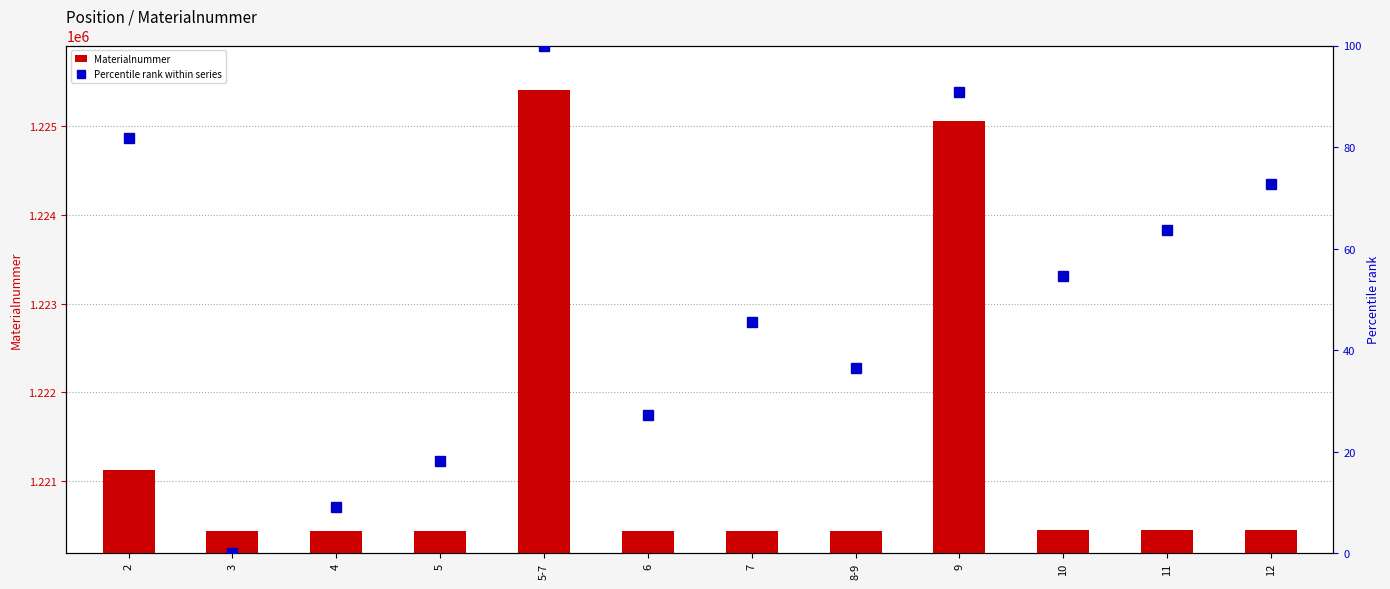

Which series has the largest range (max minus min)?

Materialnummer